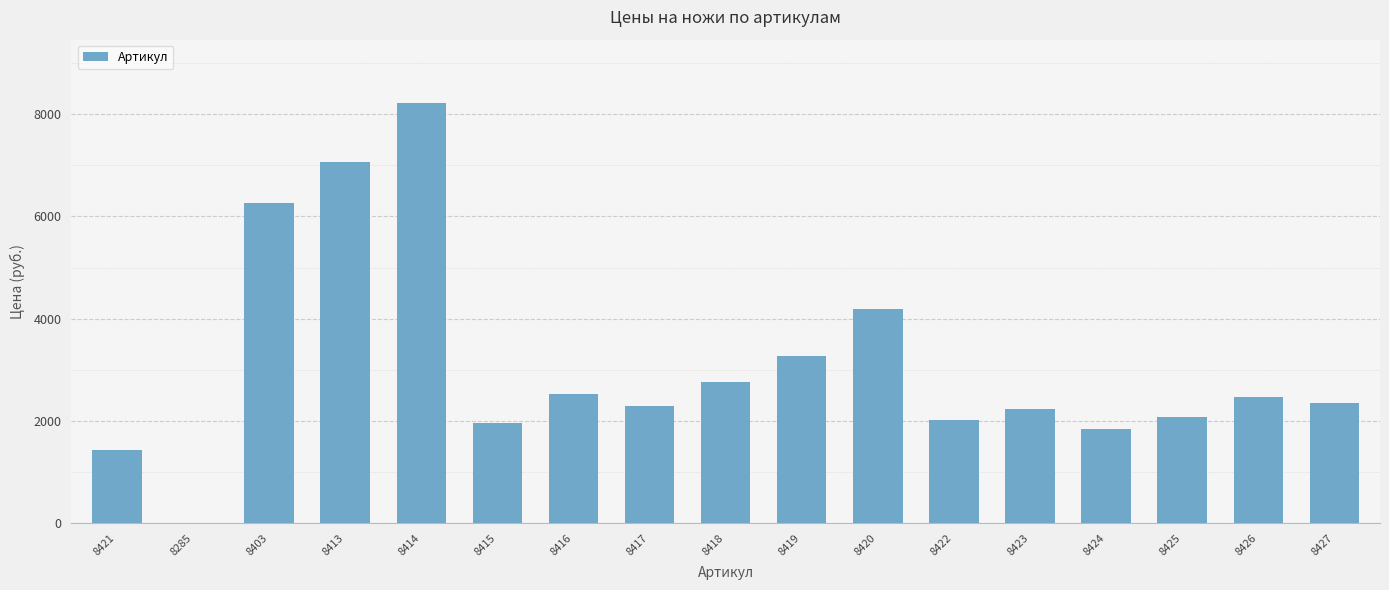

What is the average value?

3119